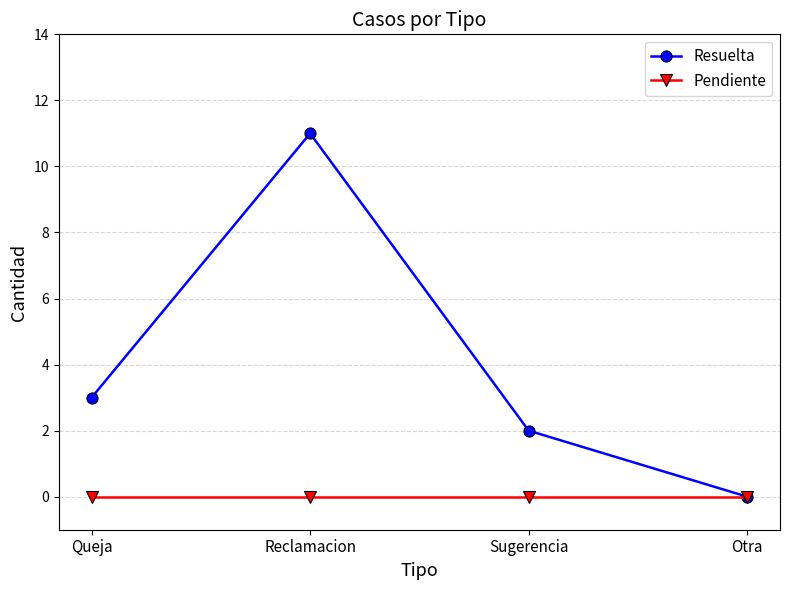

Which series has the largest total across all categories?

Resuelta